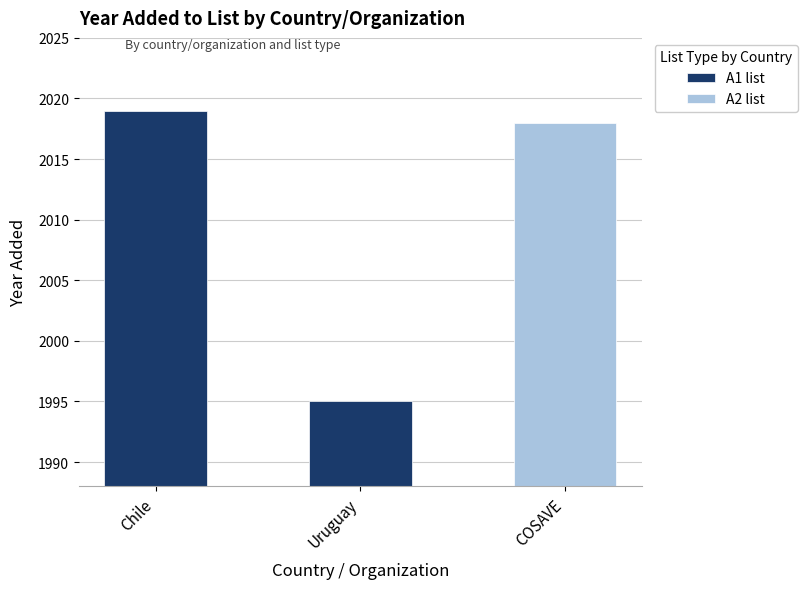

Are the bars grouped side by side (vs. stacked)?

No